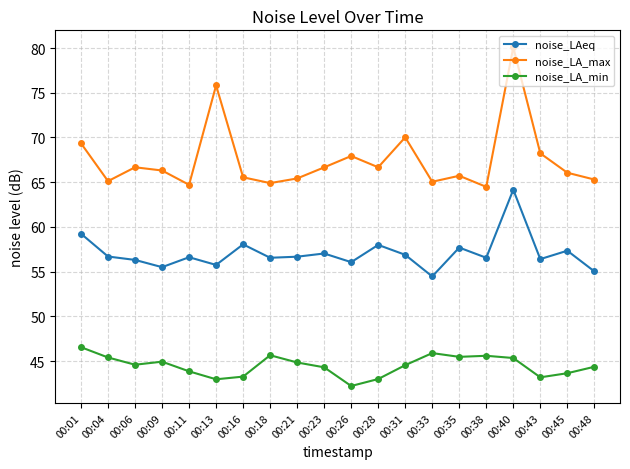

Count the number of categories in the chart.

20